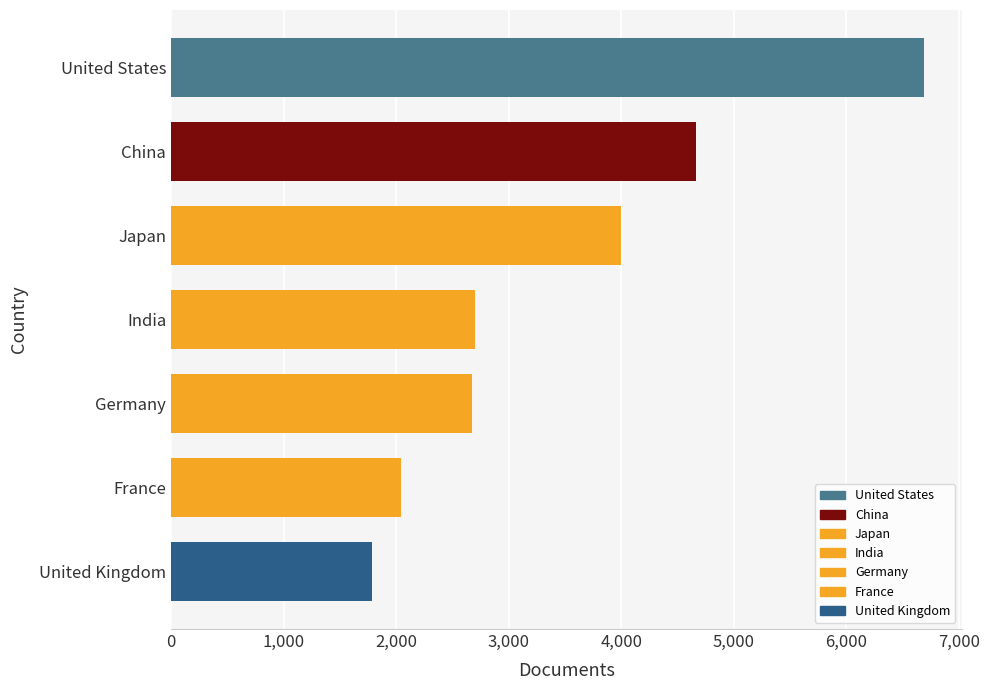

How many categories are shown in the chart?

7